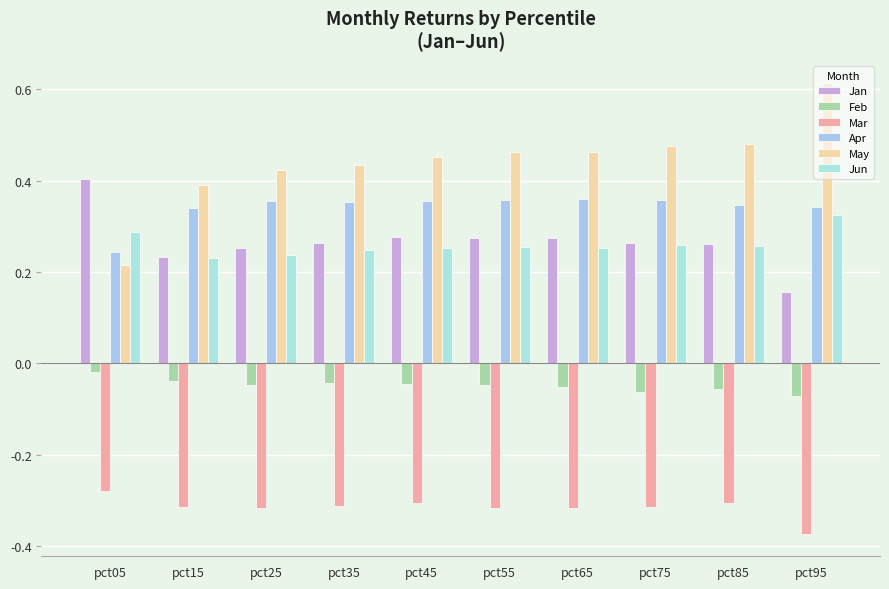

How many groups of bars are there?

10